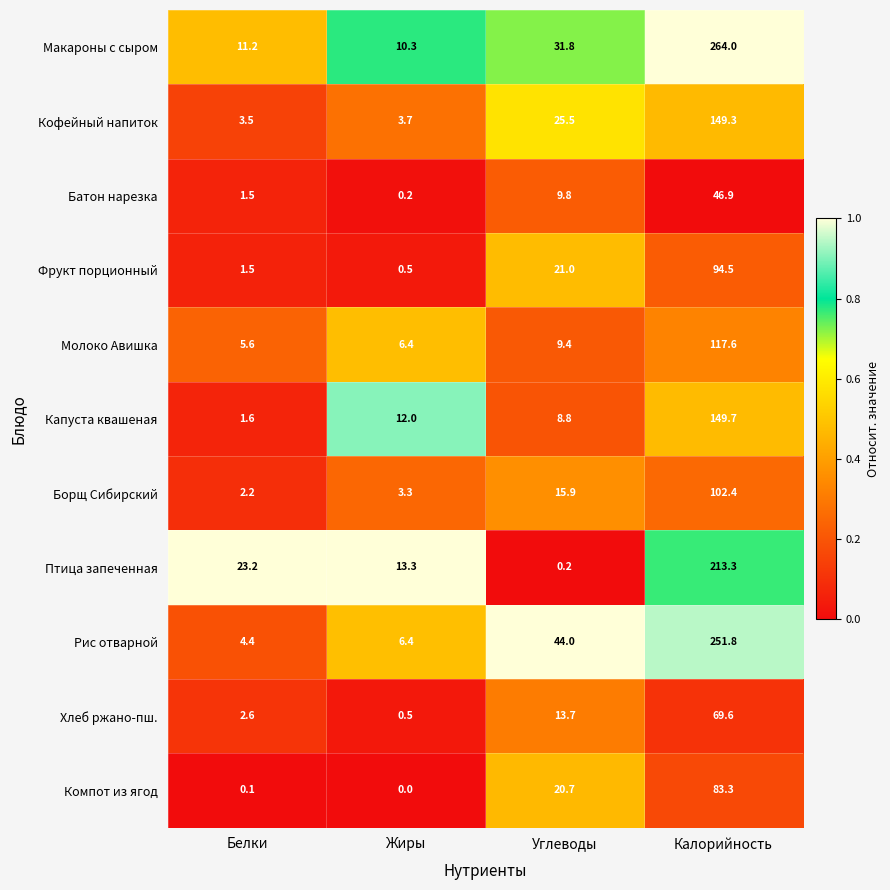

True or false: Капуста квашеная has a value of 1.6 at Белки.

True